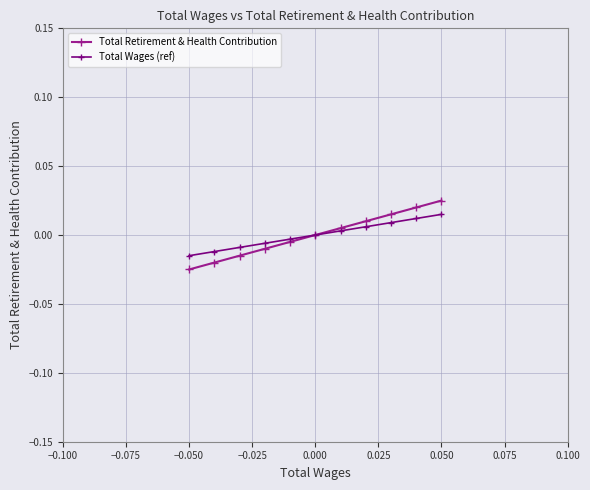

Which category has the highest value in the Total Retirement & Health Contribution series?

10